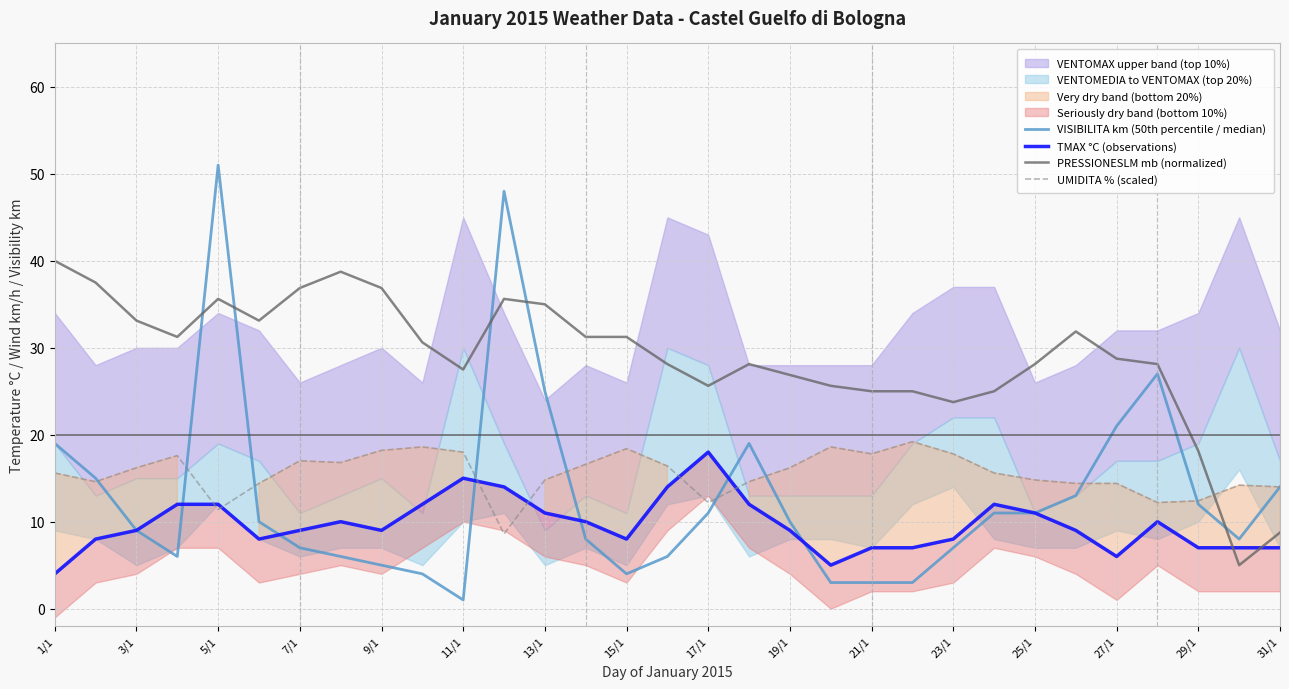

True or false: VISIBILITA km (50th percentile / median) has more than 2 interior local peaks.

True